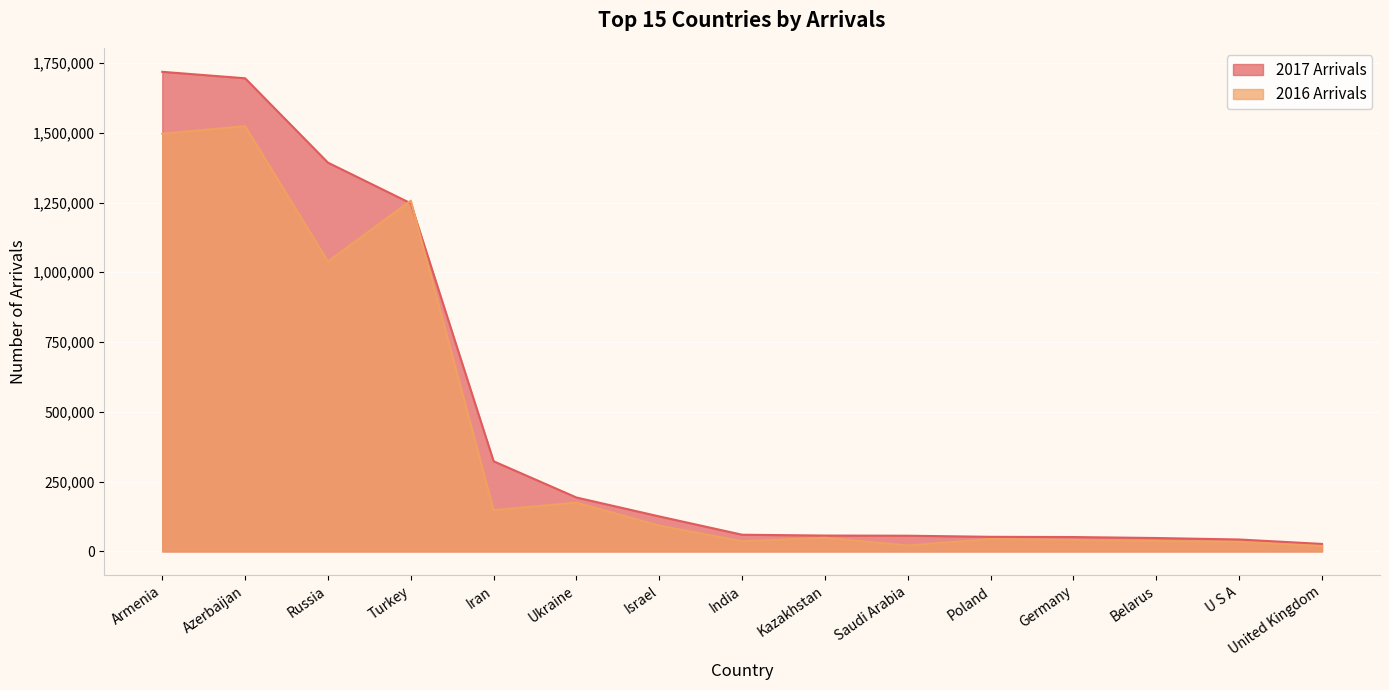

What is the value of the 2017 Arrivals point at the 13th from the left?

47988